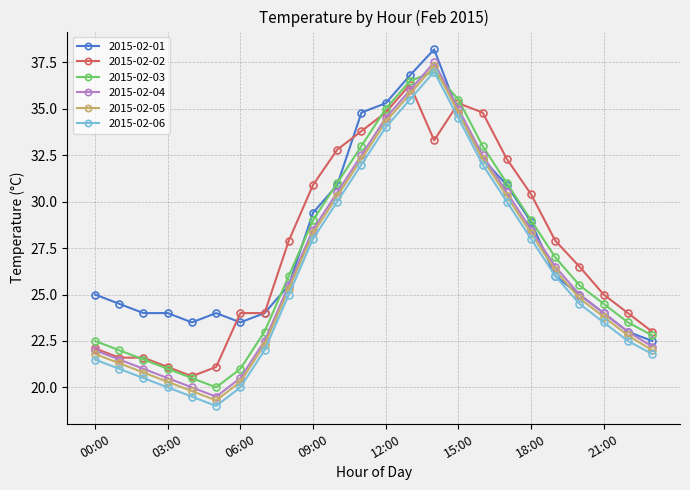

What is the value of the 2015-02-05 point at the 18th from the left?

30.3